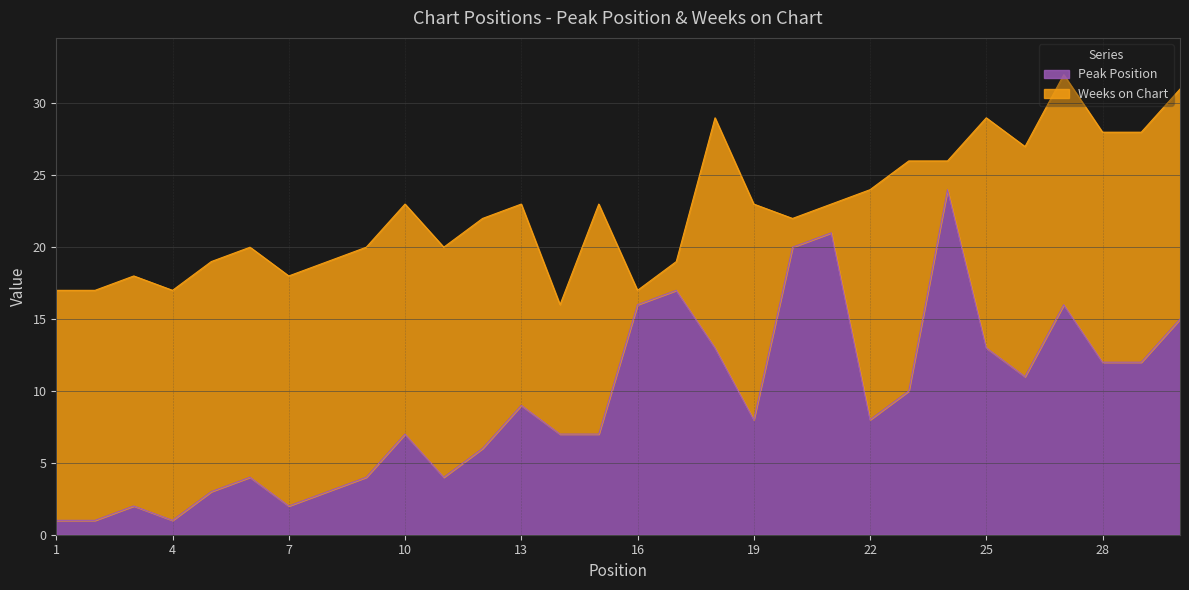

List the labels in order of value, smallest first.

1, 2, 4, 3, 7, 5, 8, 6, 9, 11, 12, 10, 14, 15, 19, 22, 13, 23, 26, 28, 29, 18, 25, 30, 16, 27, 17, 20, 21, 24